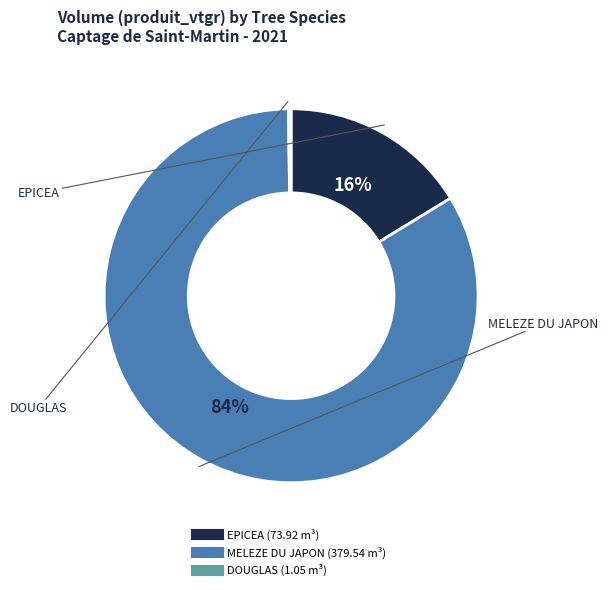

To the nearest percent, what is the average slice percentage?

33%